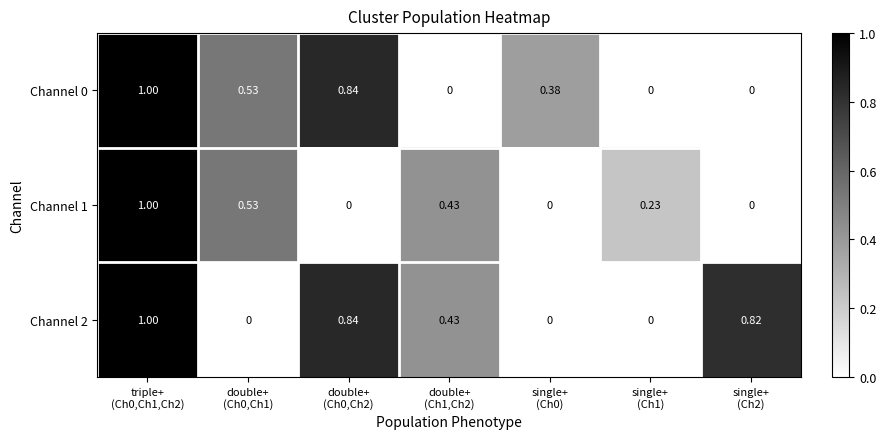

Count the number of data series in this chart.

3